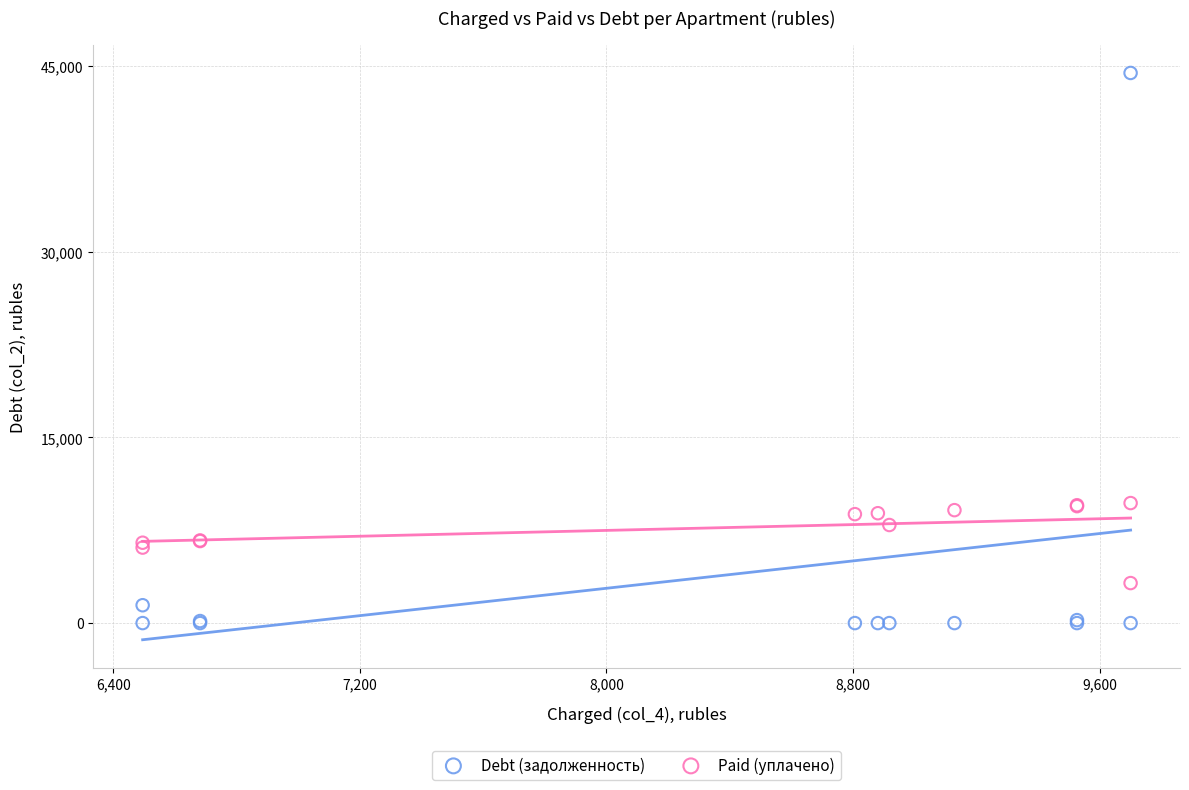

Which series contains the highest Y value?

Debt (задолженность)